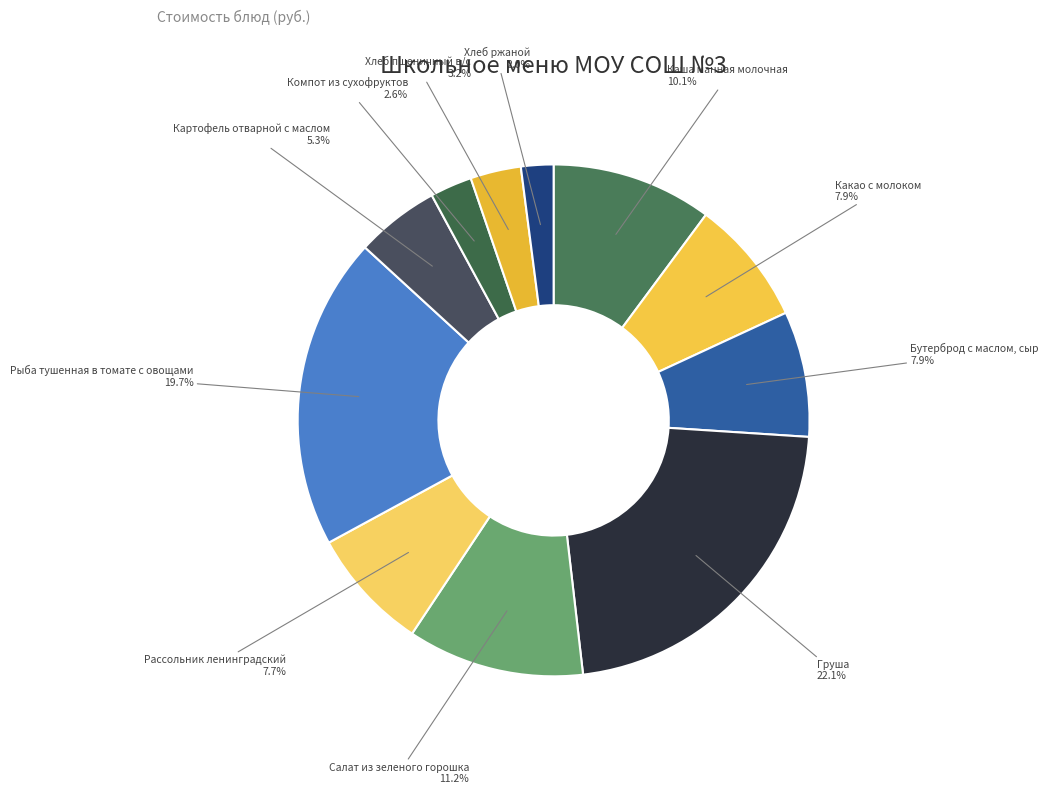

The Бутерброд с маслом, сыр slice represents 14% of the pie. True or false?

False